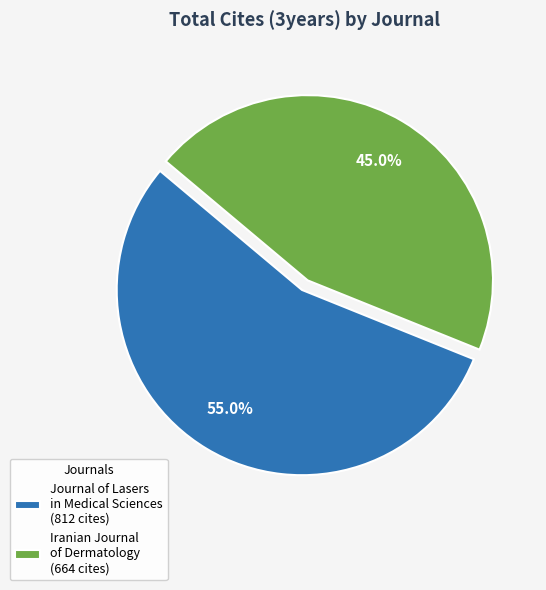

Which slice is the smallest?

Iranian Journal of Dermatology